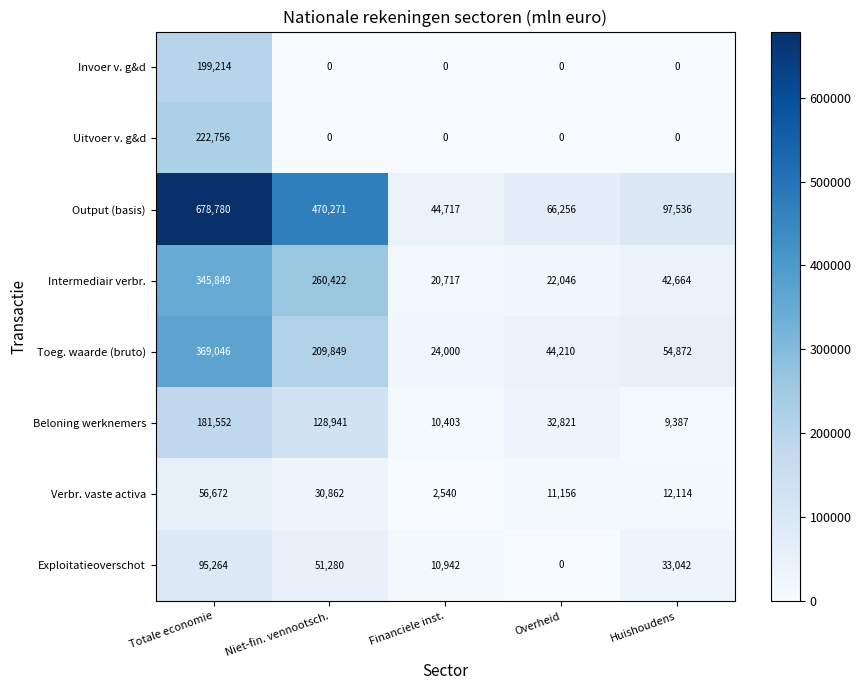

The value of Invoer v. g&d at Niet-fin. vennootsch. is -88187. True or false?

False